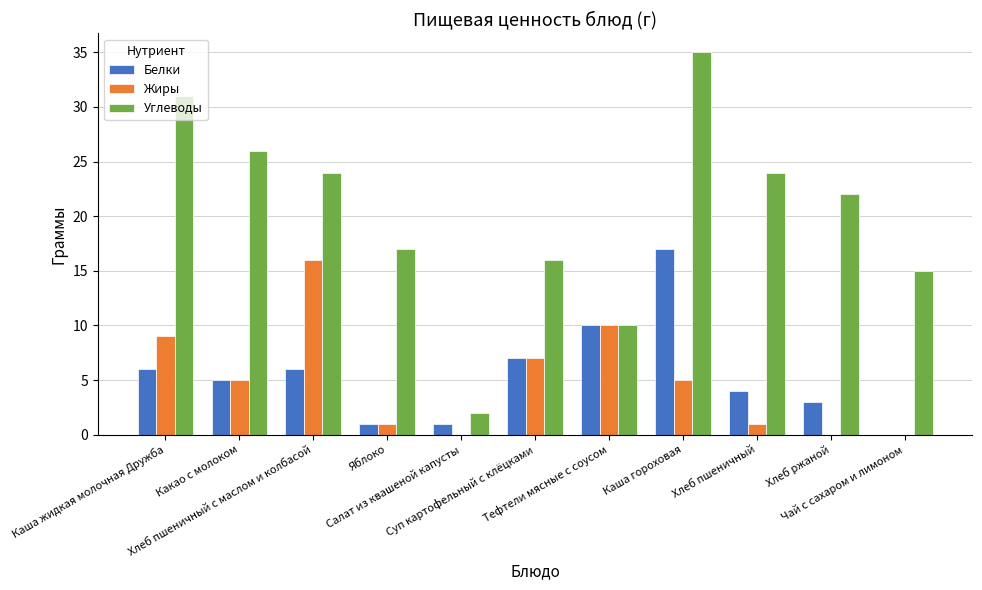

How many distinct data groups are displayed?

3